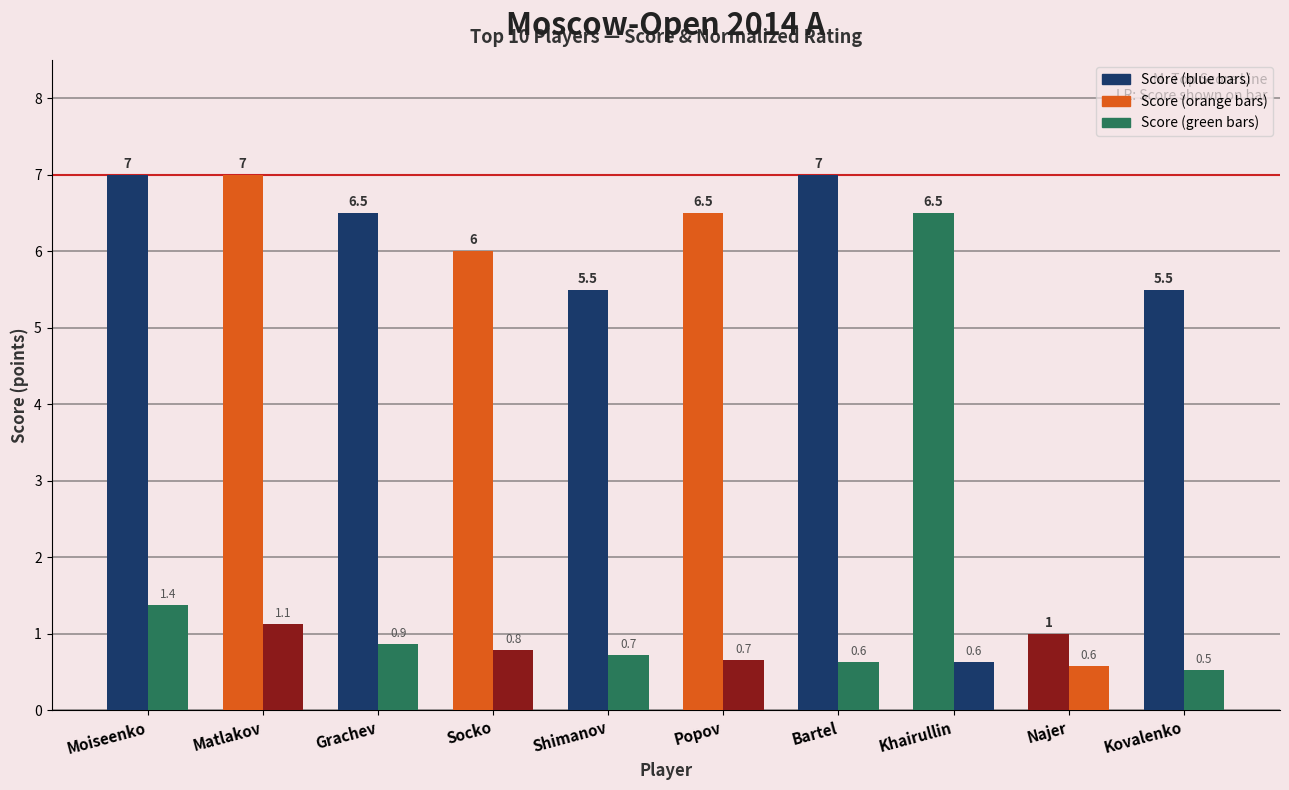

True or false: Normalized Rating (×) has a value of 0.8 at Socko.

True